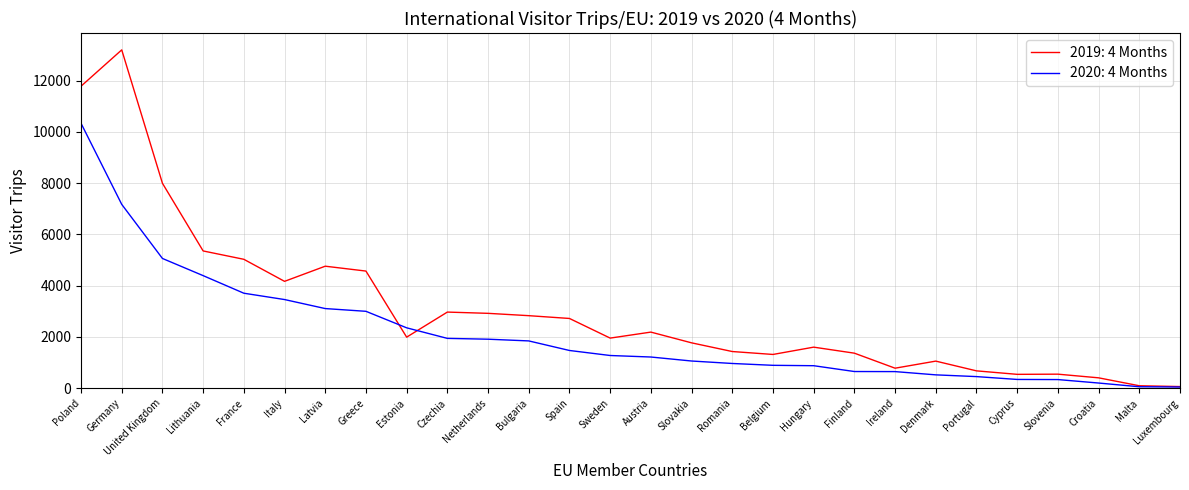

The 2019: 4 Months series shows 8216 at France. True or false?

False